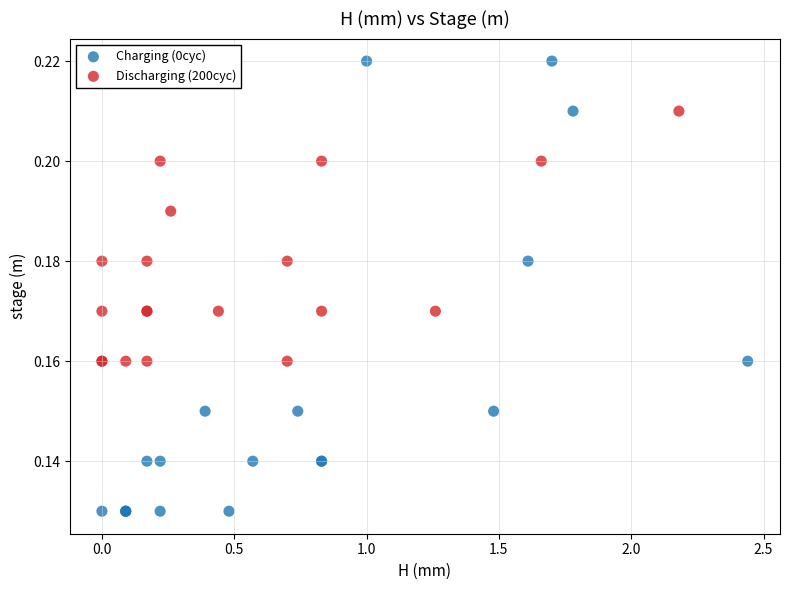

Which series reaches the minimum Y coordinate?

Charging (0cyc)